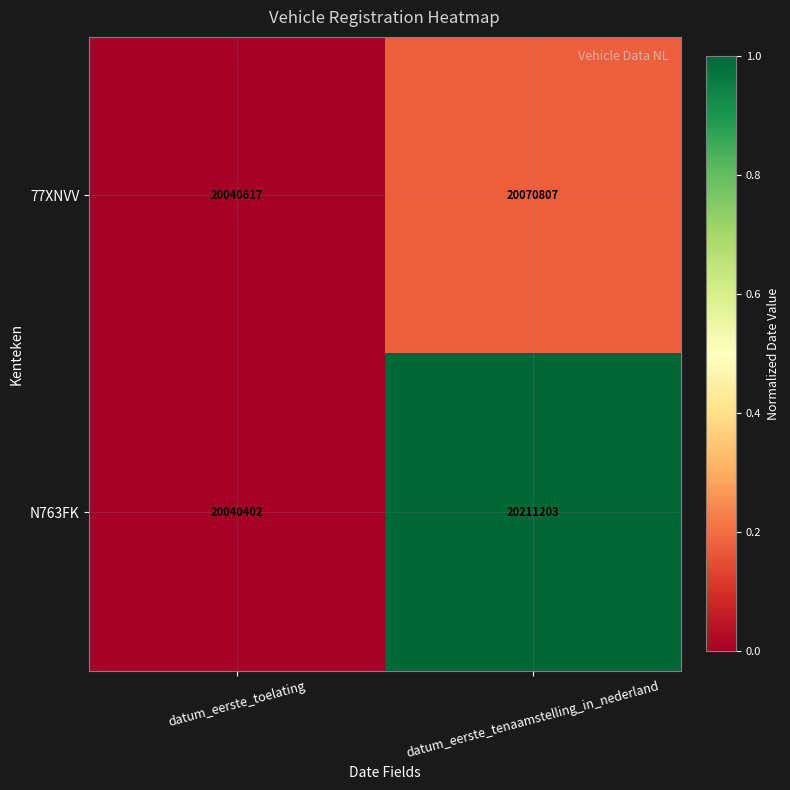

Rank the series by their average value, from lowest to highest.

77XNVV, N763FK